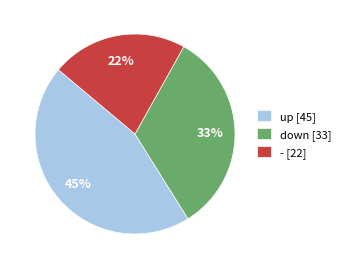

How many segments does this pie chart have?

3